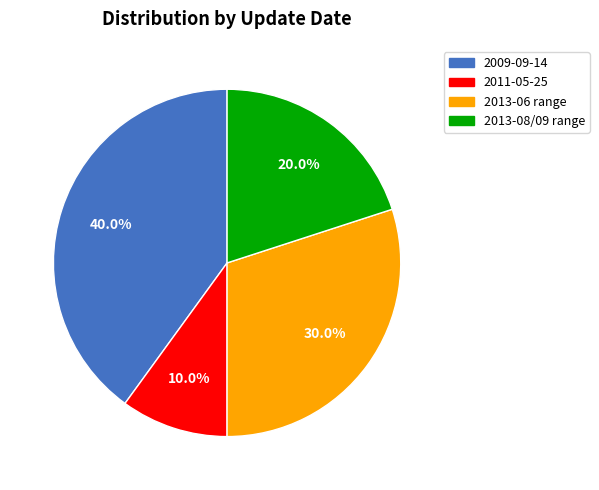

Is there a majority slice in this chart?

No